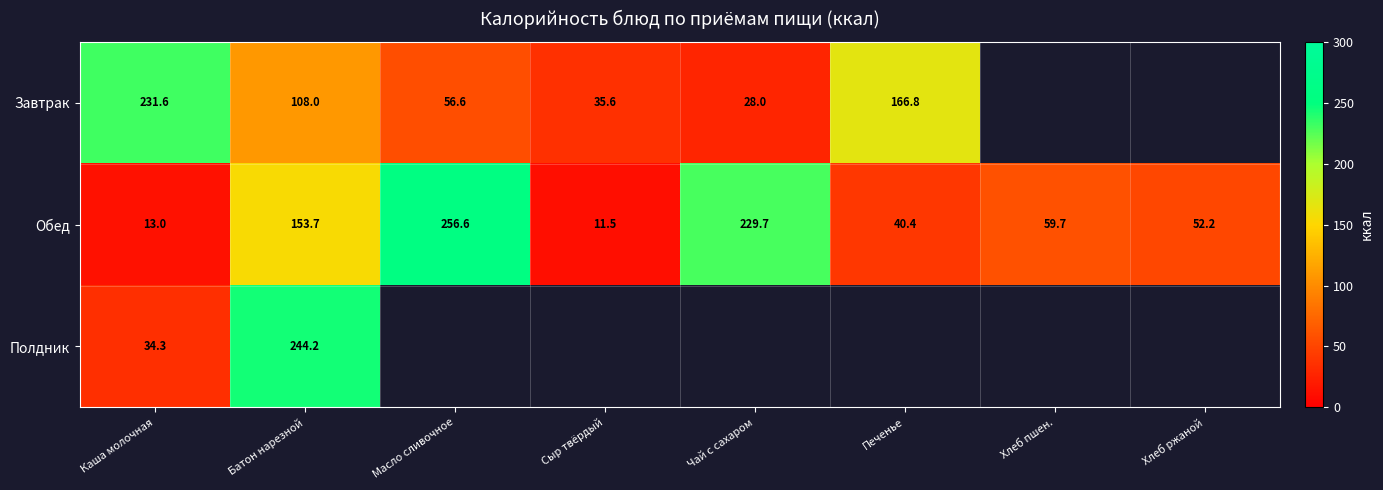

What is the difference between the highest and lowest values at Батон нарезной?

136.2